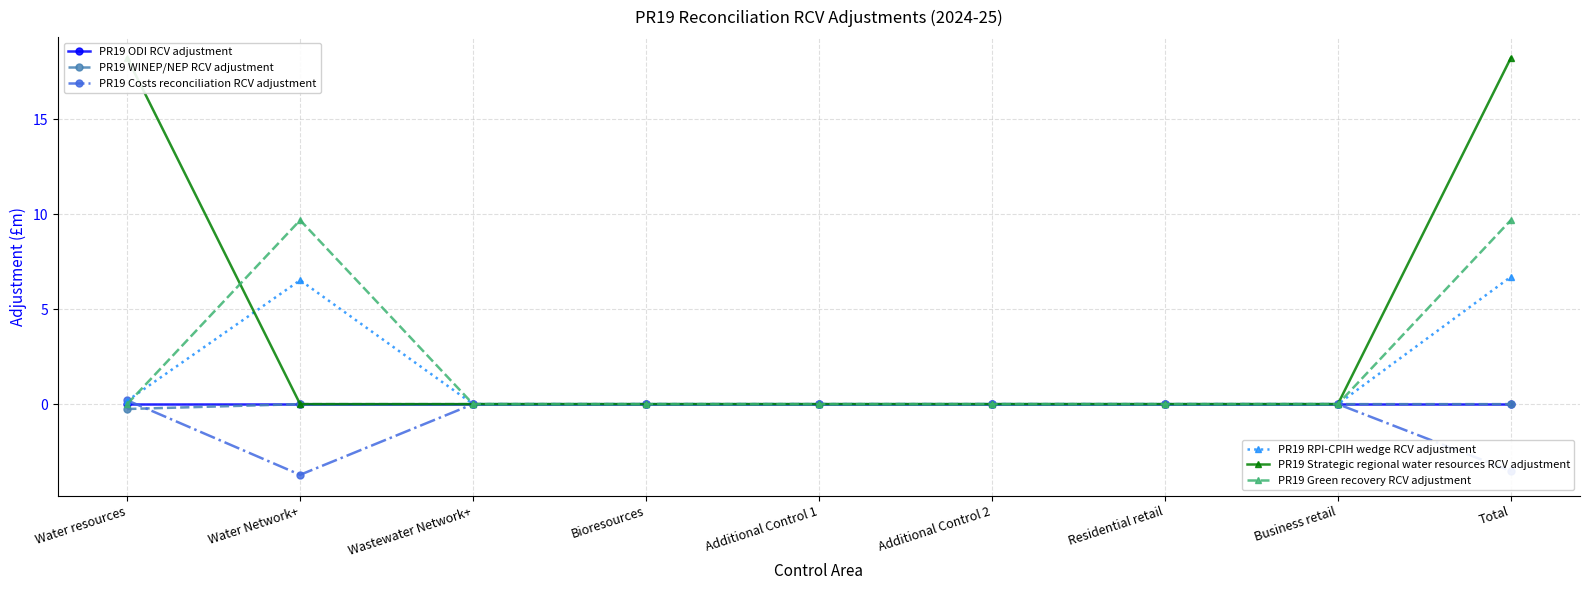

What is the smallest value displayed?

-3.7